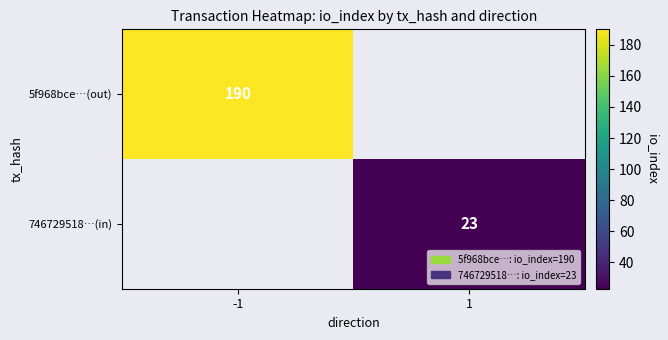

Is the value of 746729518…(in) at 1 greater than the value of 5f968bce…(out) at -1?

No